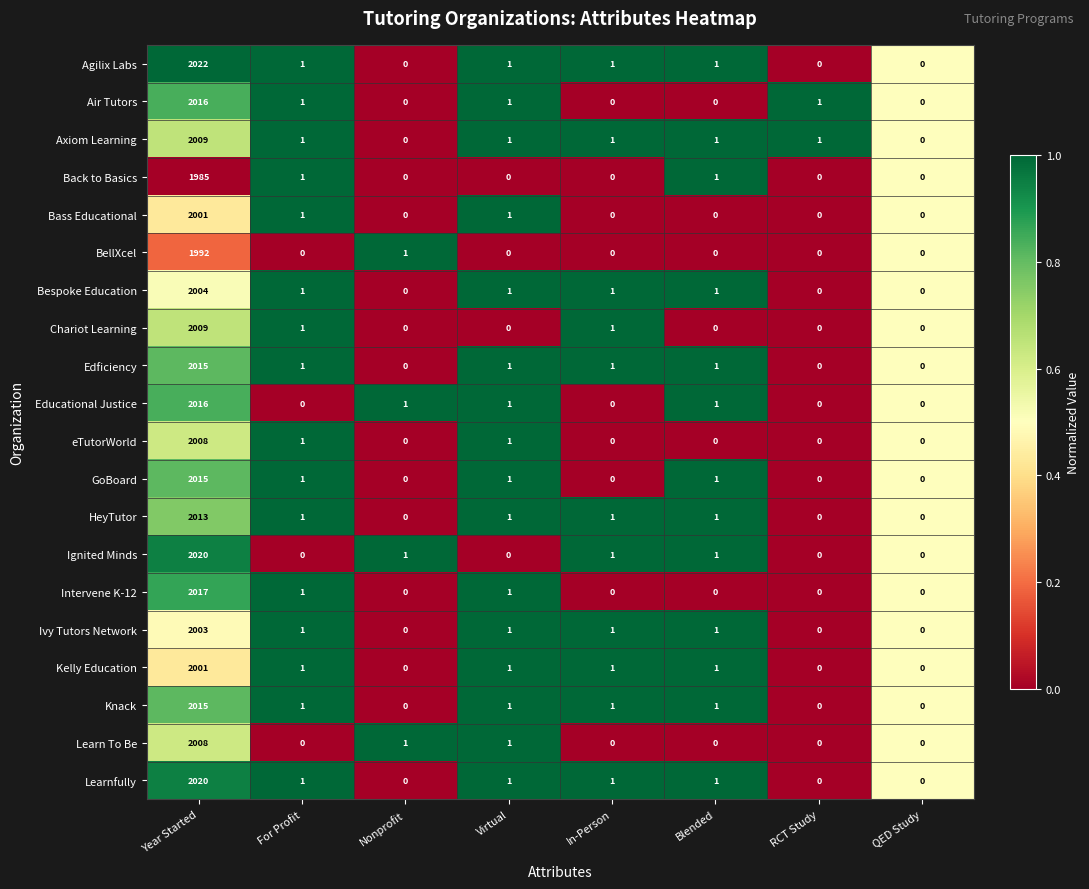

How many values in the Ivy Tutors Network series are below 1?

3